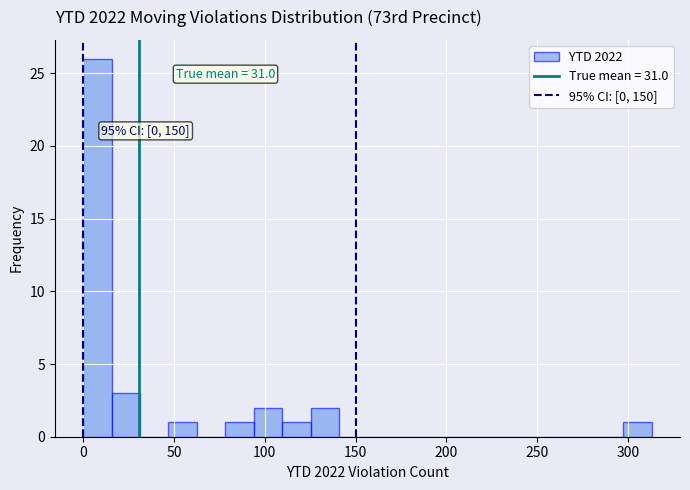

Around what value on the x-axis is the tallest bar? Give the approximate position of its centre, as read against the axis.

10